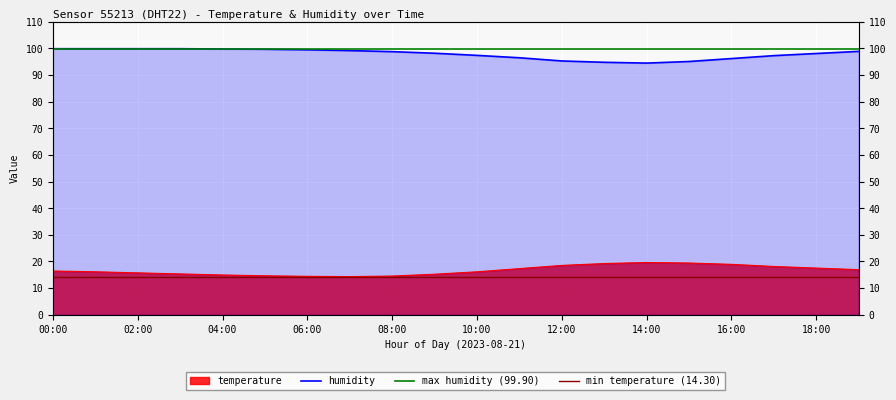

Is the value of temperature at 11:00 greater than the value of humidity at 19:00?

No